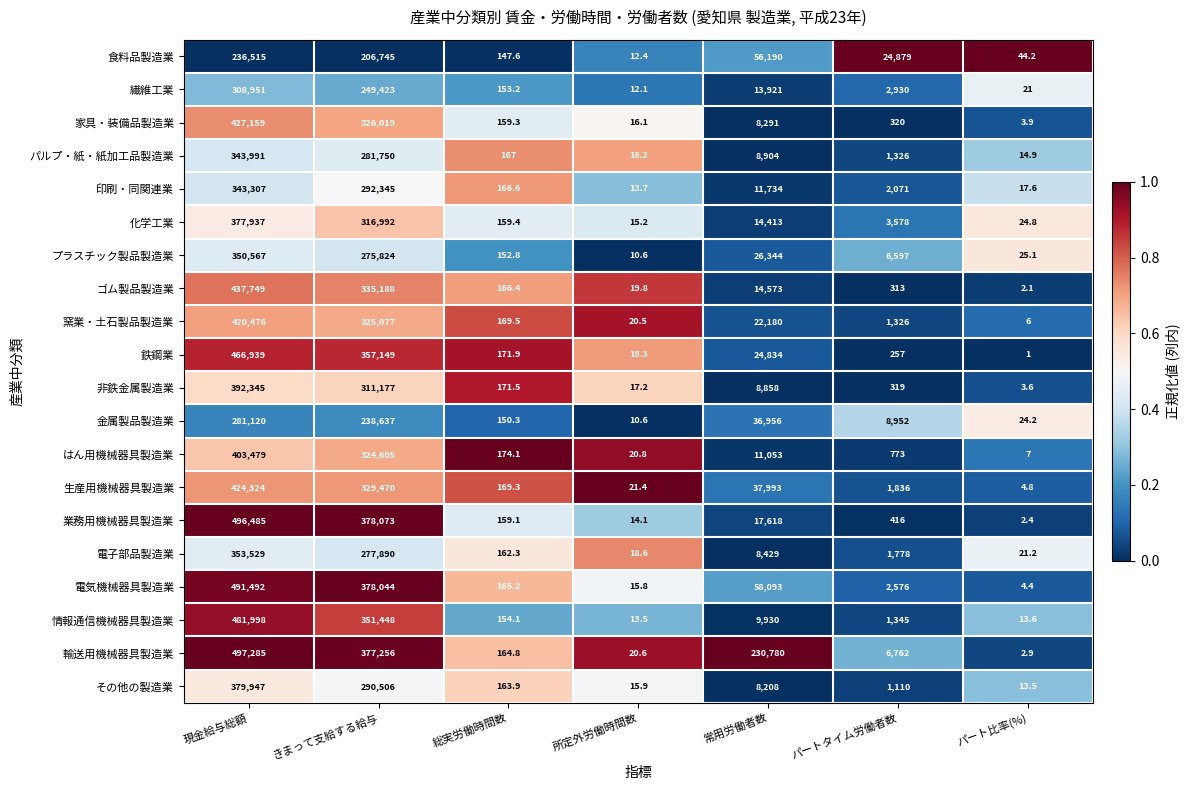

What is the smallest value displayed?

1.0